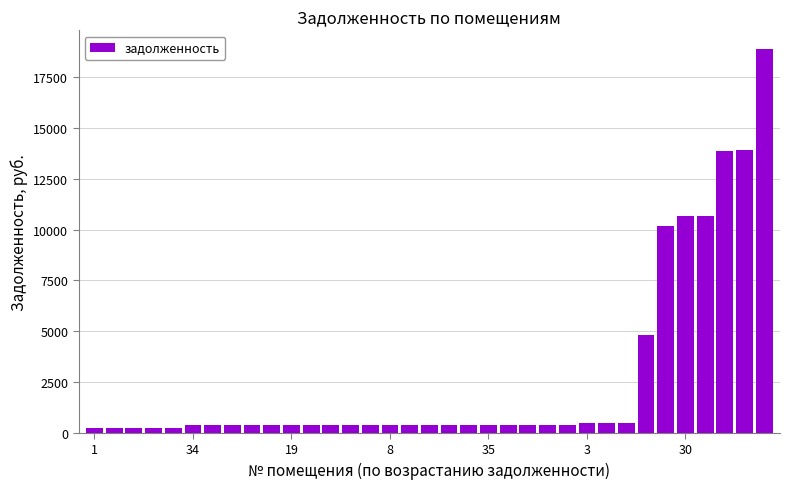

What is the average value?

2665.2